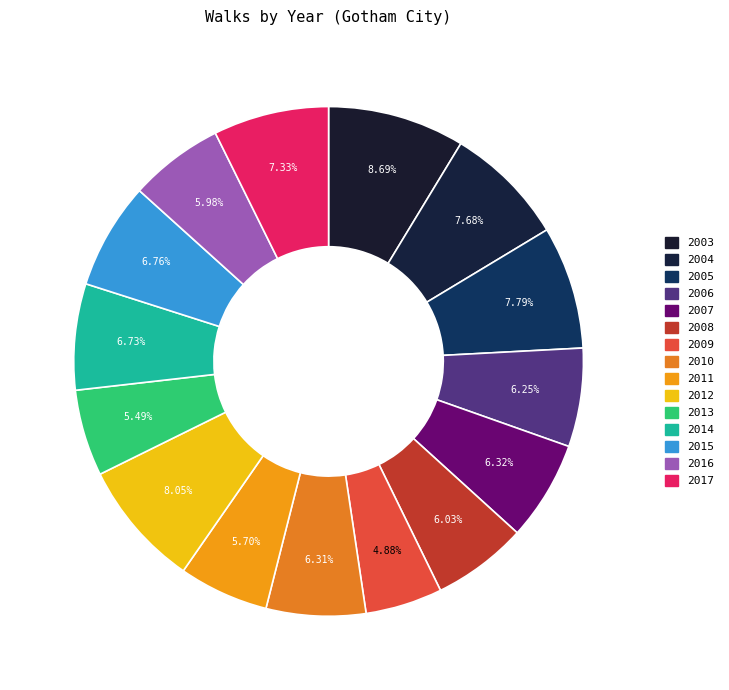

Which slice is the smallest?

2009